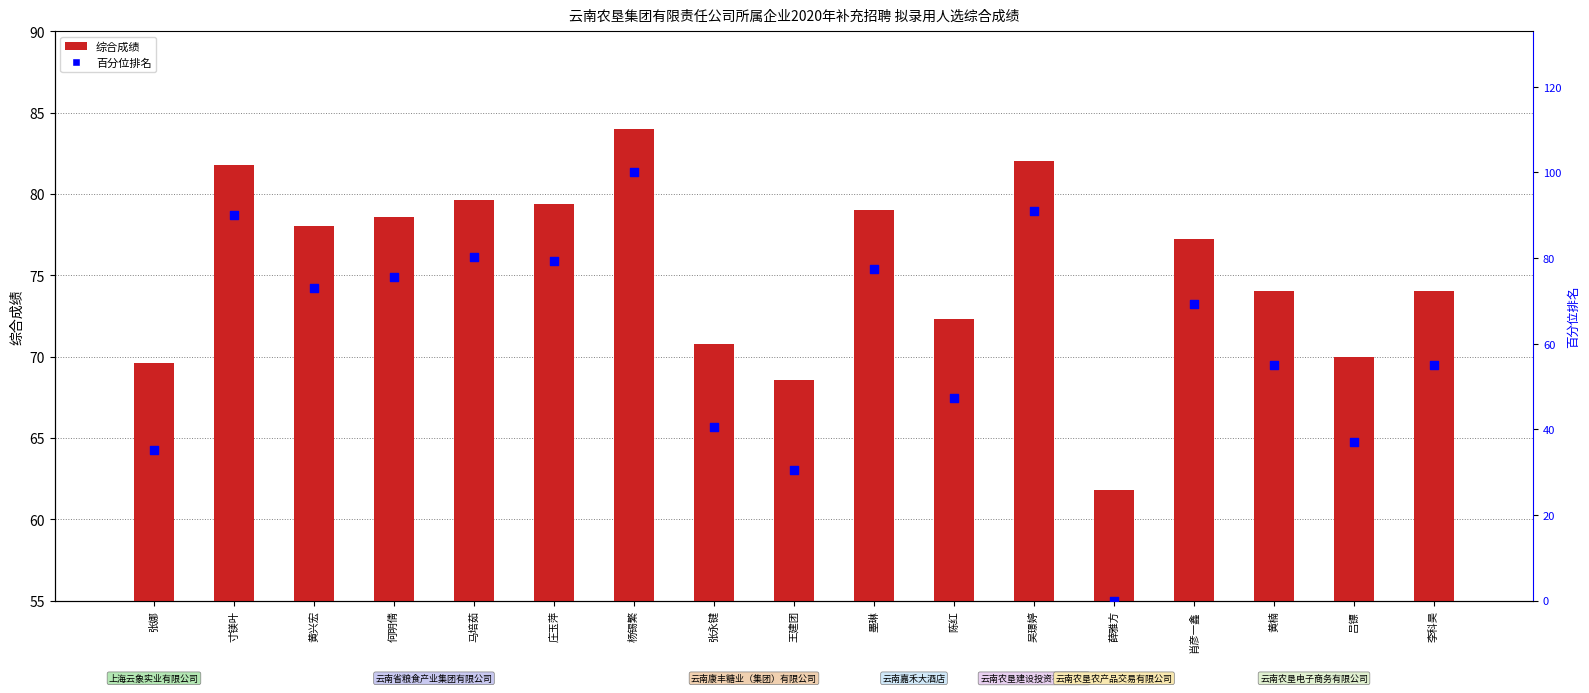

Which series has the largest total across all categories?

综合成绩